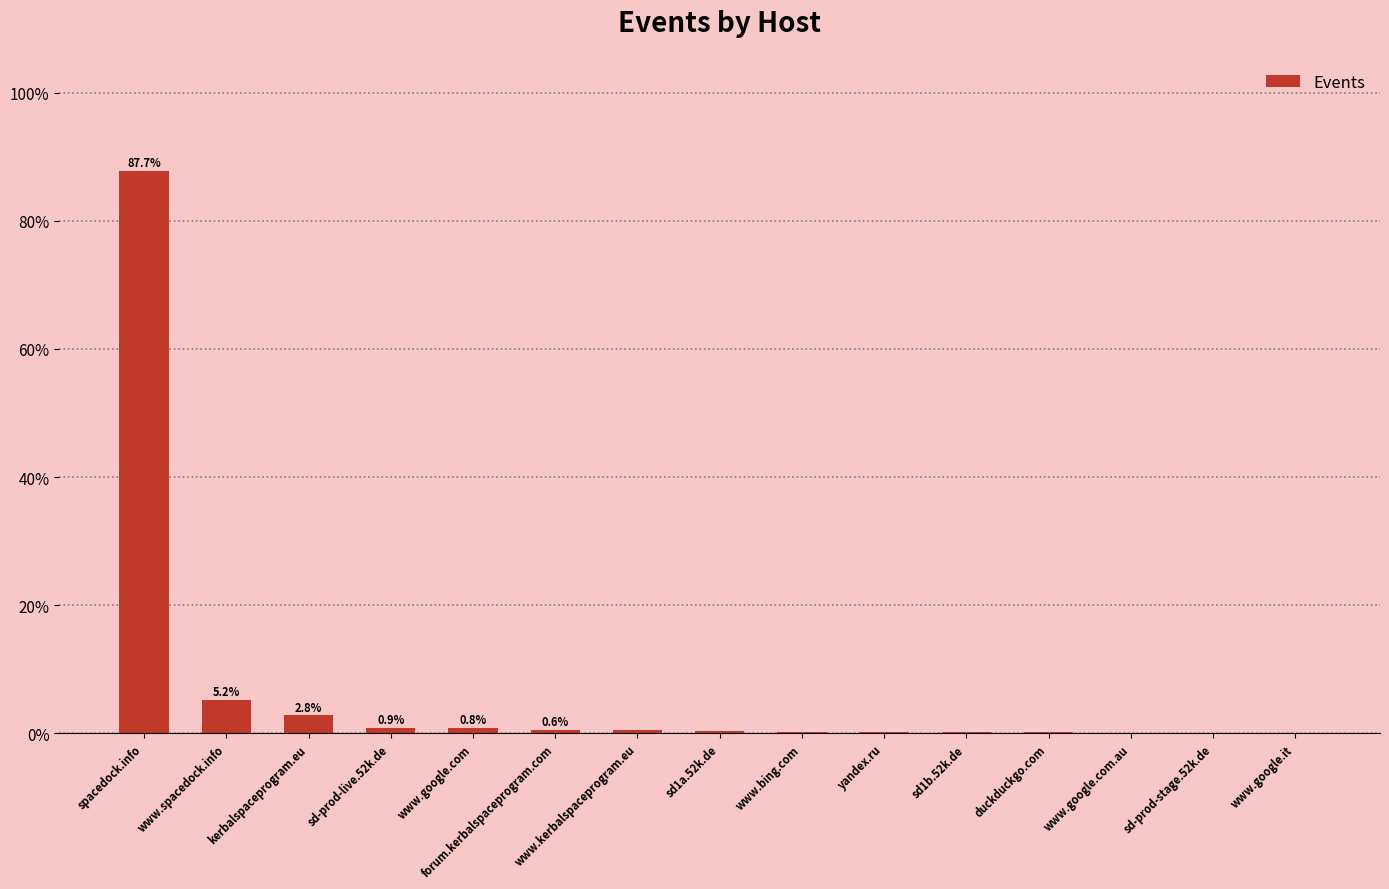

What is the maximum value shown in the chart?

87.7